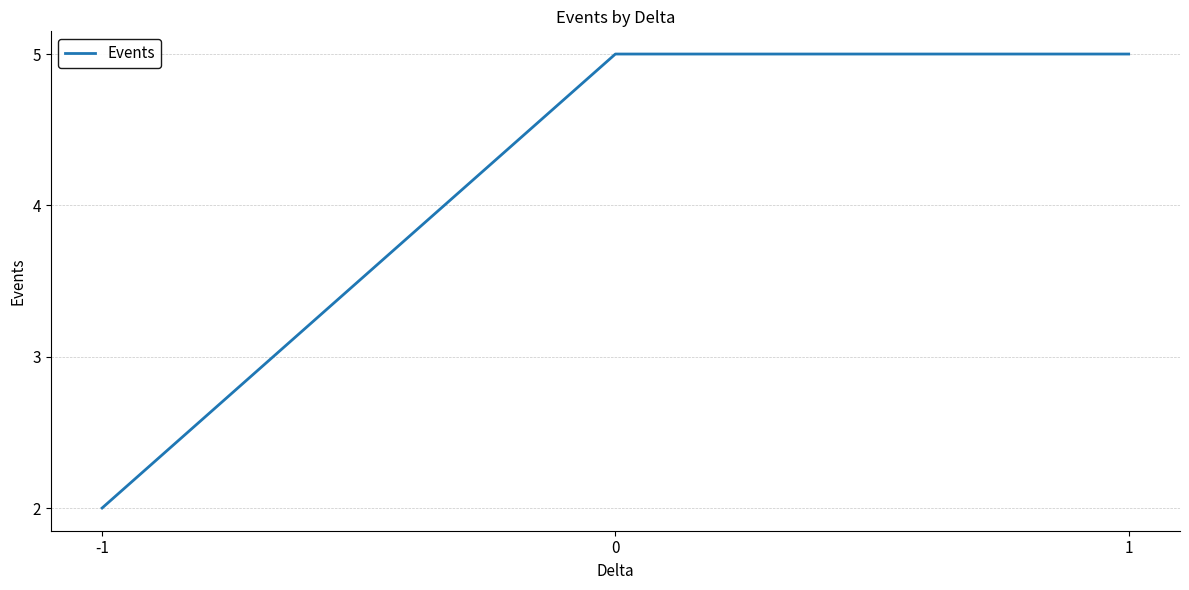

What is the change in value from -1 to 0?

+3